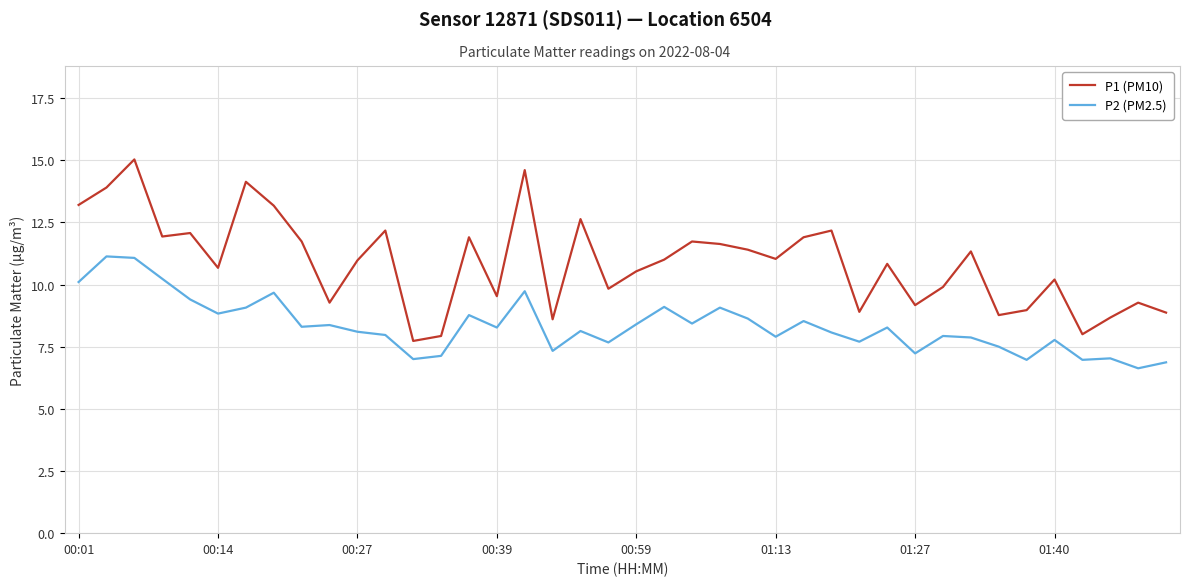

How many lines are shown in the chart?

2